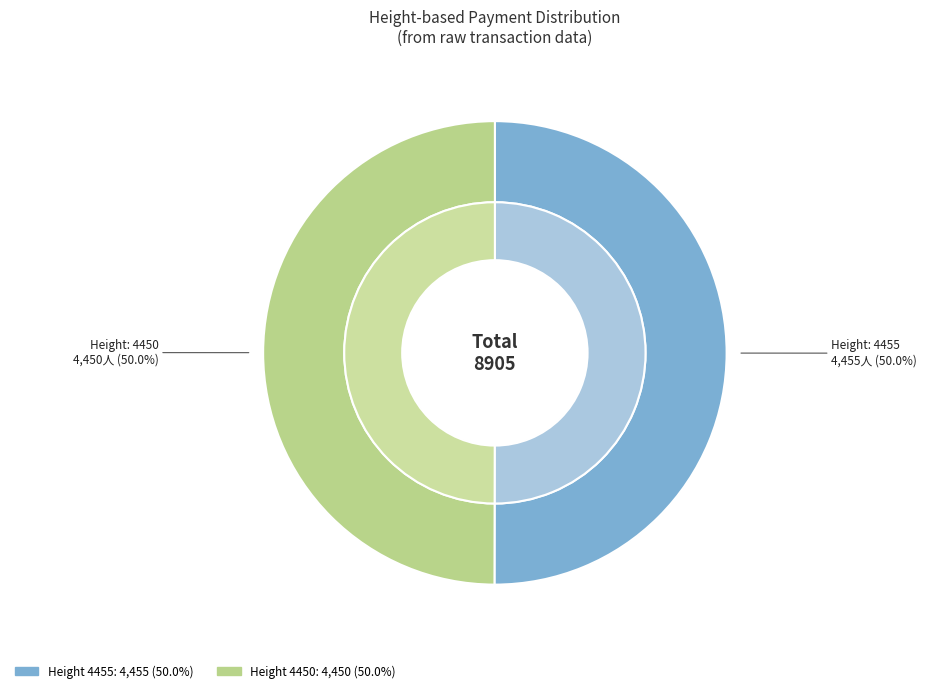

How many slices are in this pie chart?

2